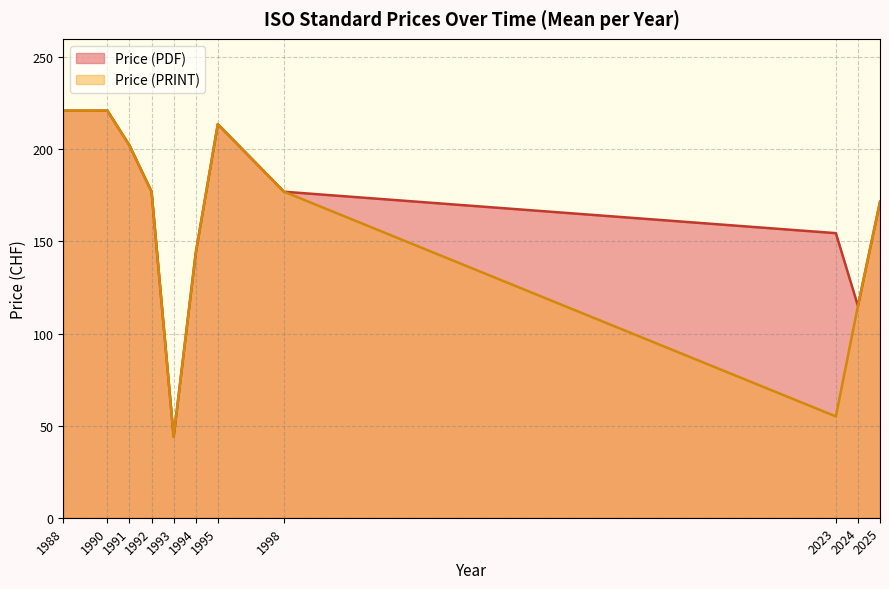

What is the sum of all Price (PDF) values?

1840.5